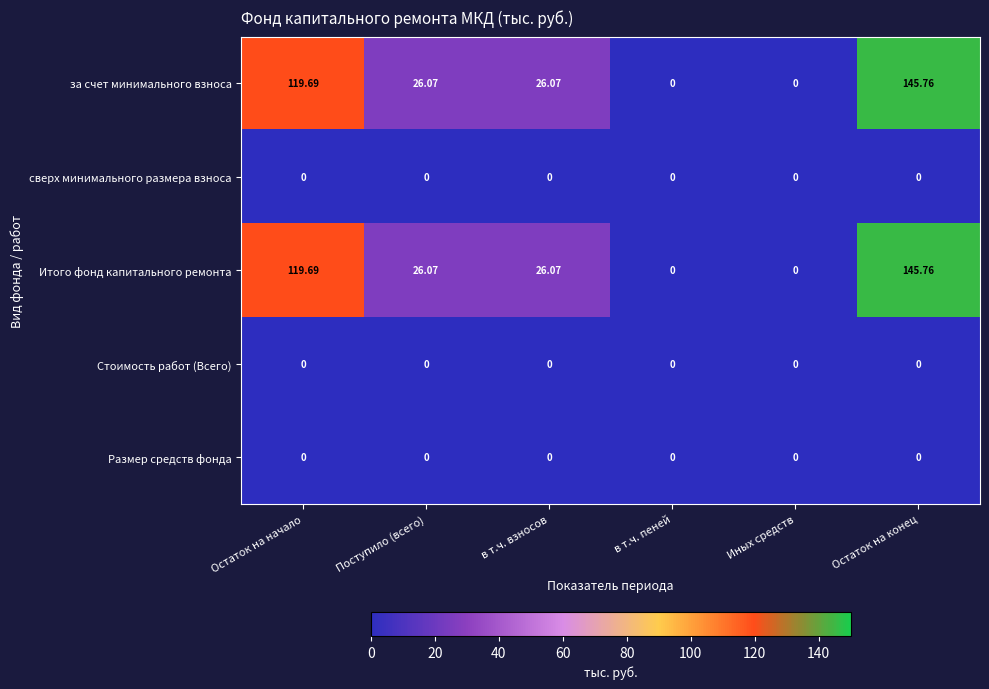

At which category is the sum across all series the highest?

Остаток на конец